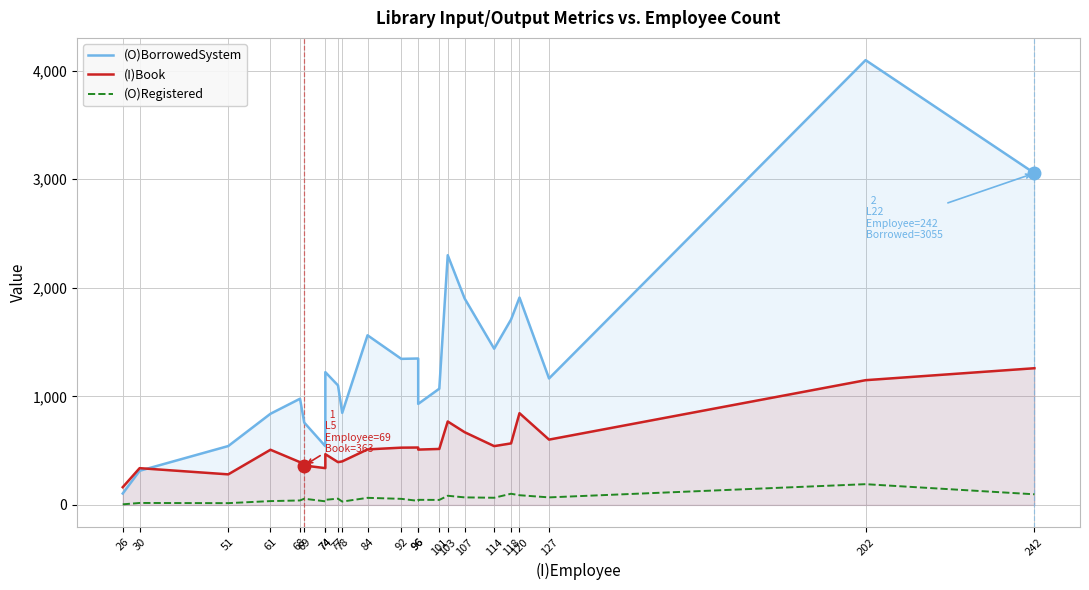

What is the greatest value displayed?

4096.3